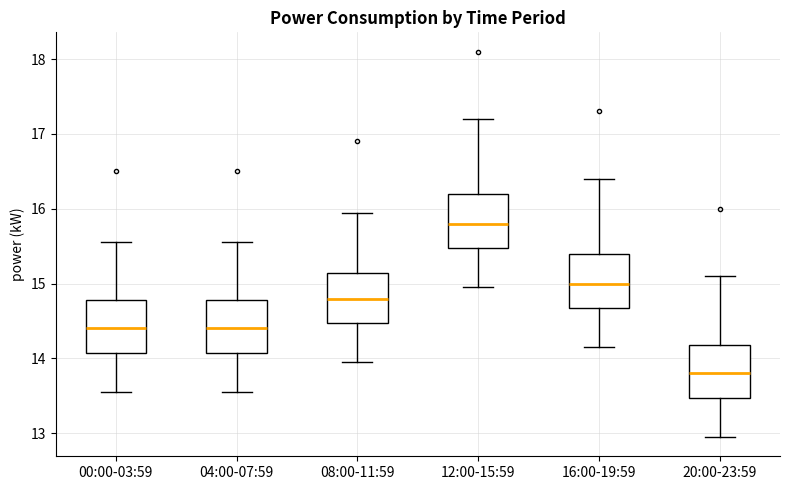

Reading left to right, read every box against the y-axis: the position of its median line, the range the box covers, and the ends of its whiskers. The values are not printed on the chart, so give them approximately, as read against the axis.

00:00-03:59: median 14.4, box 14.1 to 14.8, whiskers 13.6 to 15.6
04:00-07:59: median 14.4, box 14.1 to 14.8, whiskers 13.6 to 15.6
08:00-11:59: median 14.8, box 14.5 to 15.1, whiskers 14.0 to 16.0
12:00-15:59: median 15.8, box 15.5 to 16.2, whiskers 15.0 to 17.2
16:00-19:59: median 15.0, box 14.7 to 15.4, whiskers 14.2 to 16.4
20:00-23:59: median 13.8, box 13.5 to 14.2, whiskers 13.0 to 15.1